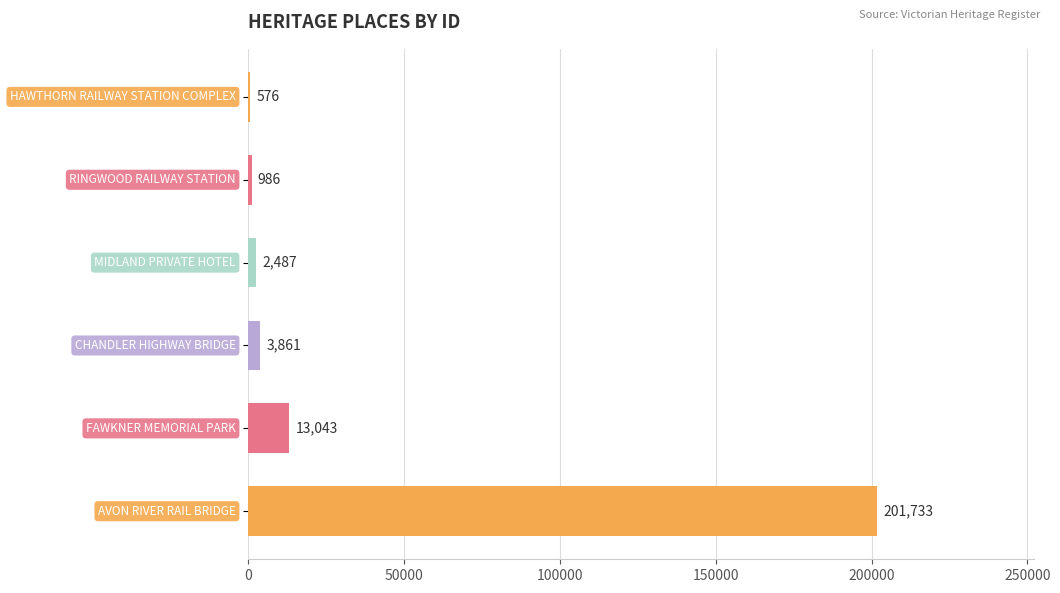

What is the sum of all values?

222686